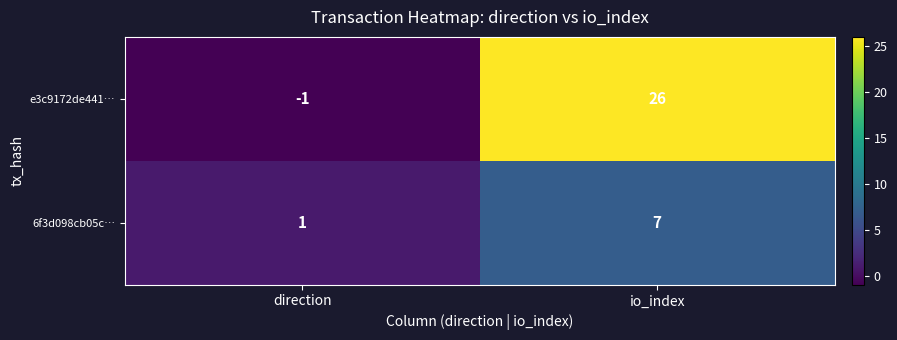

What is the difference between the maximum and minimum values in the 6f3d098cb05c… series?

6